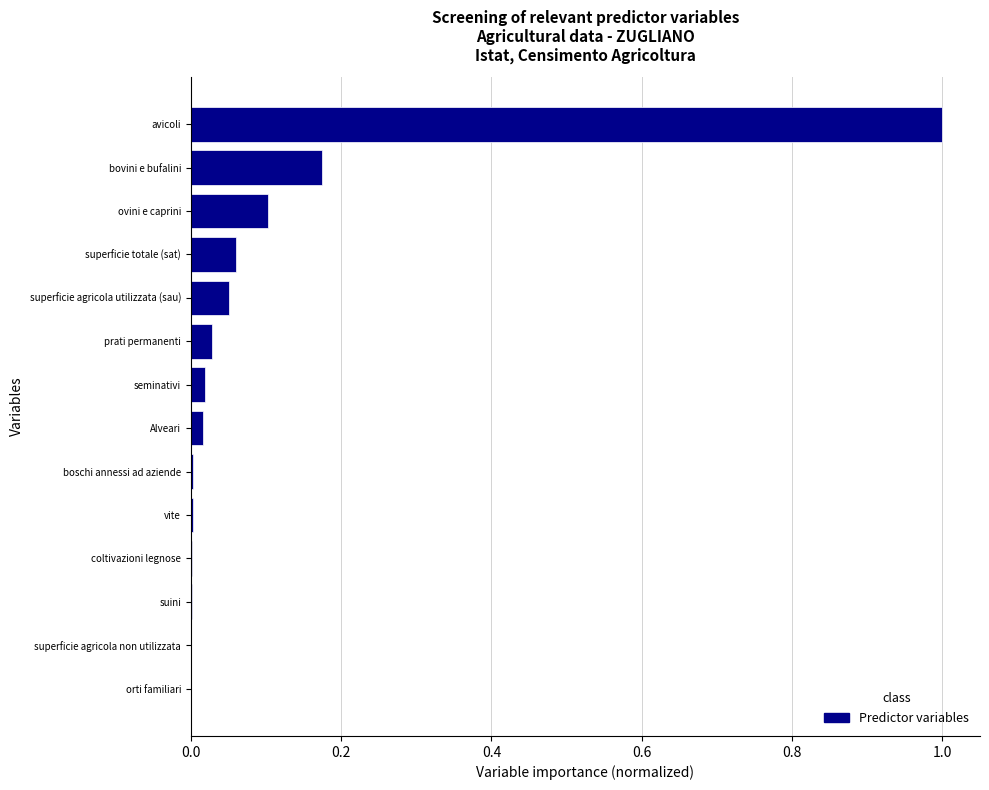

Are the bars horizontal?

Yes